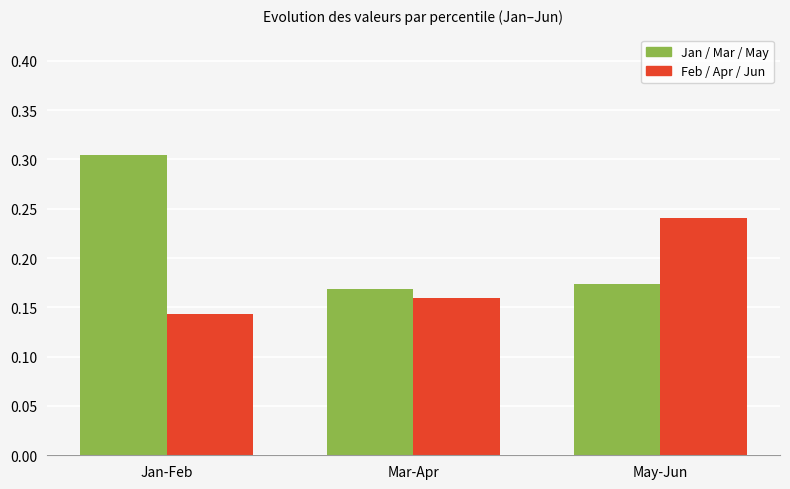

At which category is the sum across all series the highest?

Jan-Feb